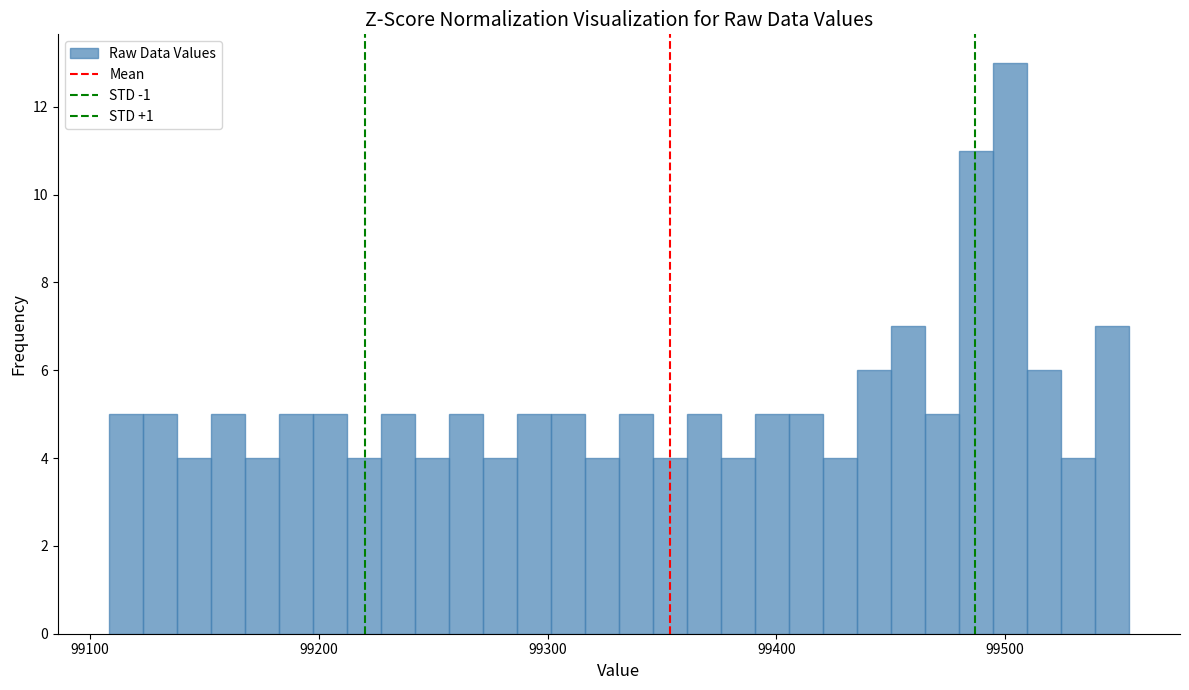

Around what value on the x-axis is the tallest bar? Give the approximate position of its centre, as read against the axis.

99500